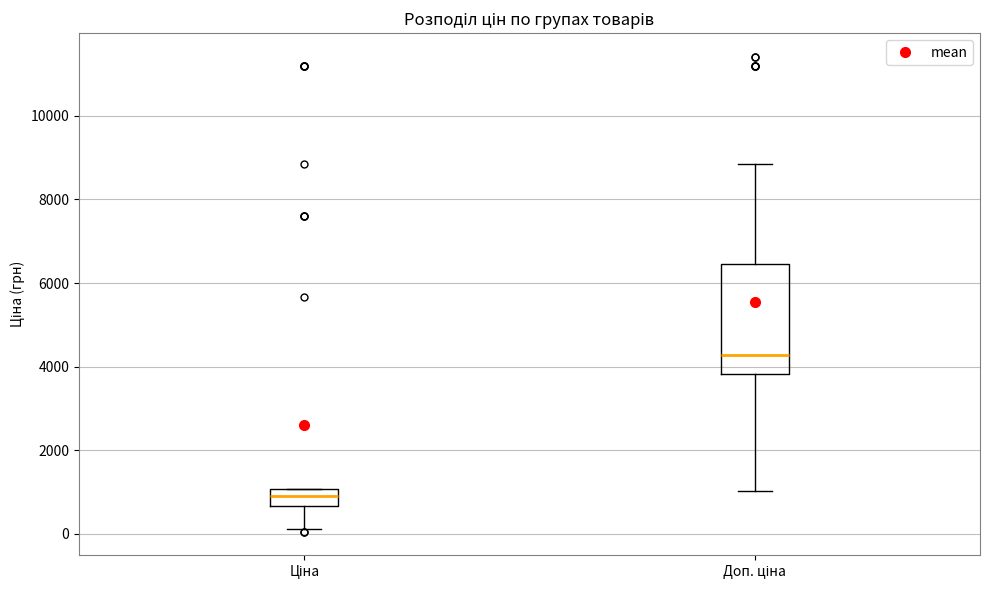

Where is the lower edge of the box for Доп. ціна on the y-axis? The values are not printed on the chart, so give them approximately, as read against the axis.

3800